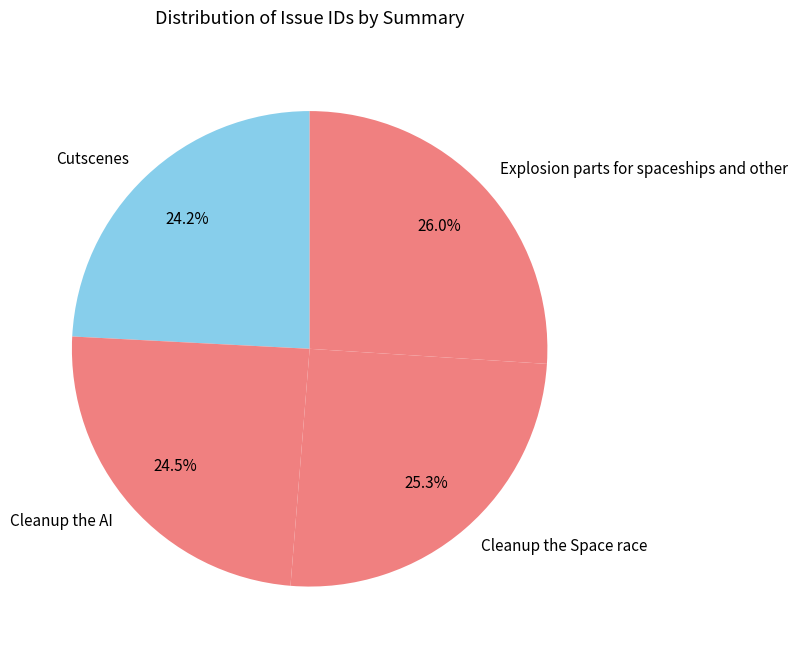

Is it true that Cleanup the Space race is 25% of the pie?

True